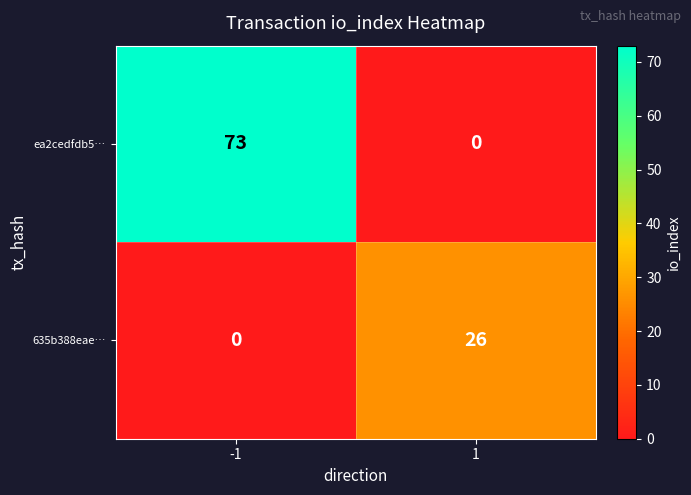

Is it true that 635b388eae… equals 0 at -1?

True